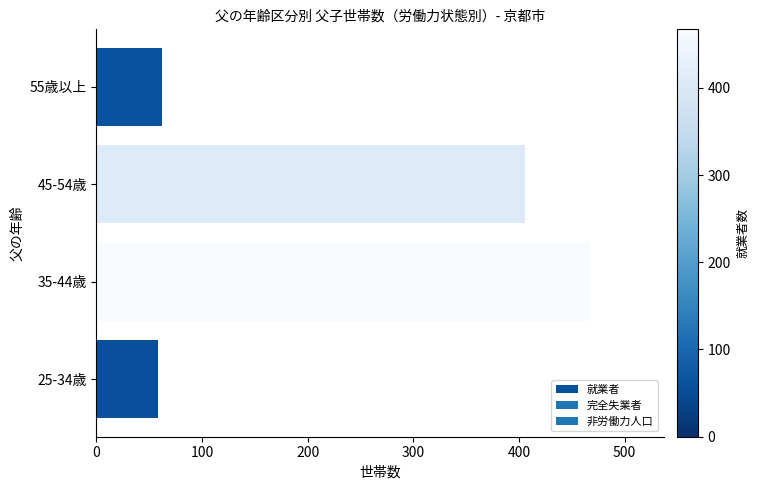

What is the change in value from 35-44歳 to 45-54歳?

-61